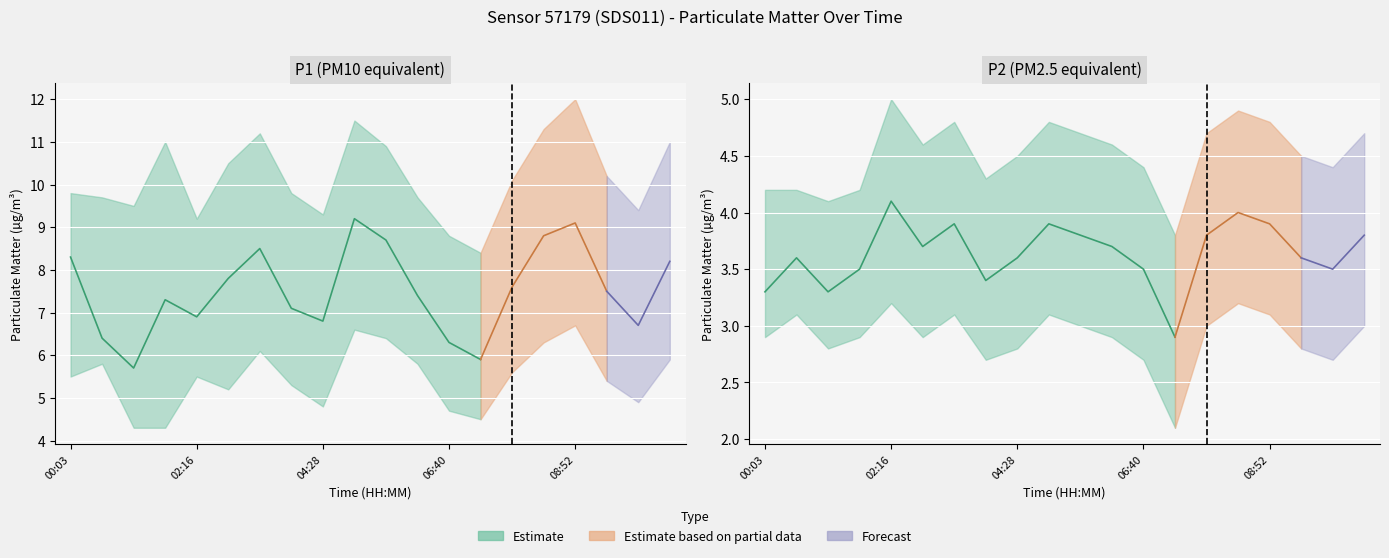

Which series has the largest total across all categories?

P1_upper